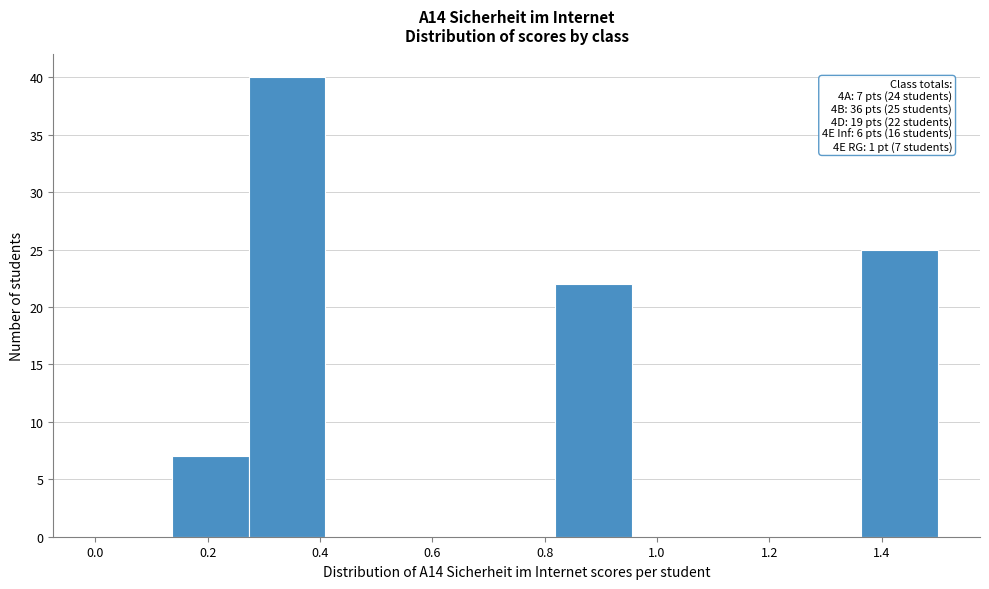

Over which range of the x-axis is the bar tallest?

0.28 to 0.40